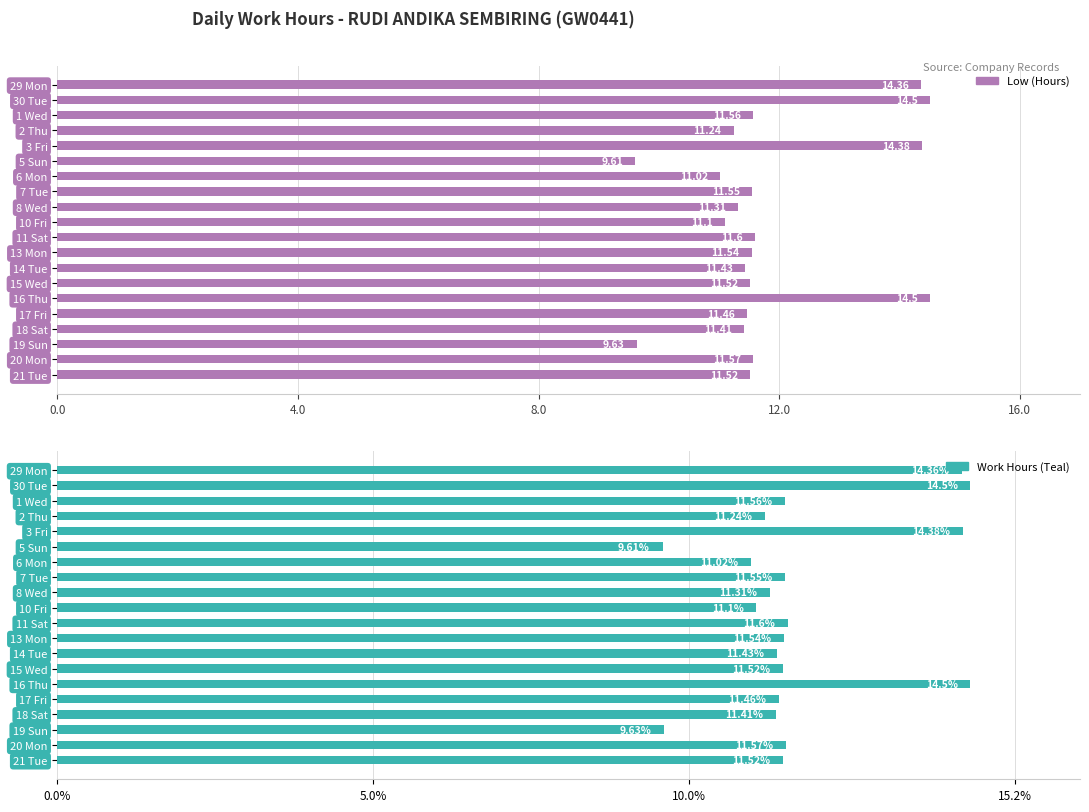

The value of Work Hours (Teal) at 21 Tue is 15.5. True or false?

False